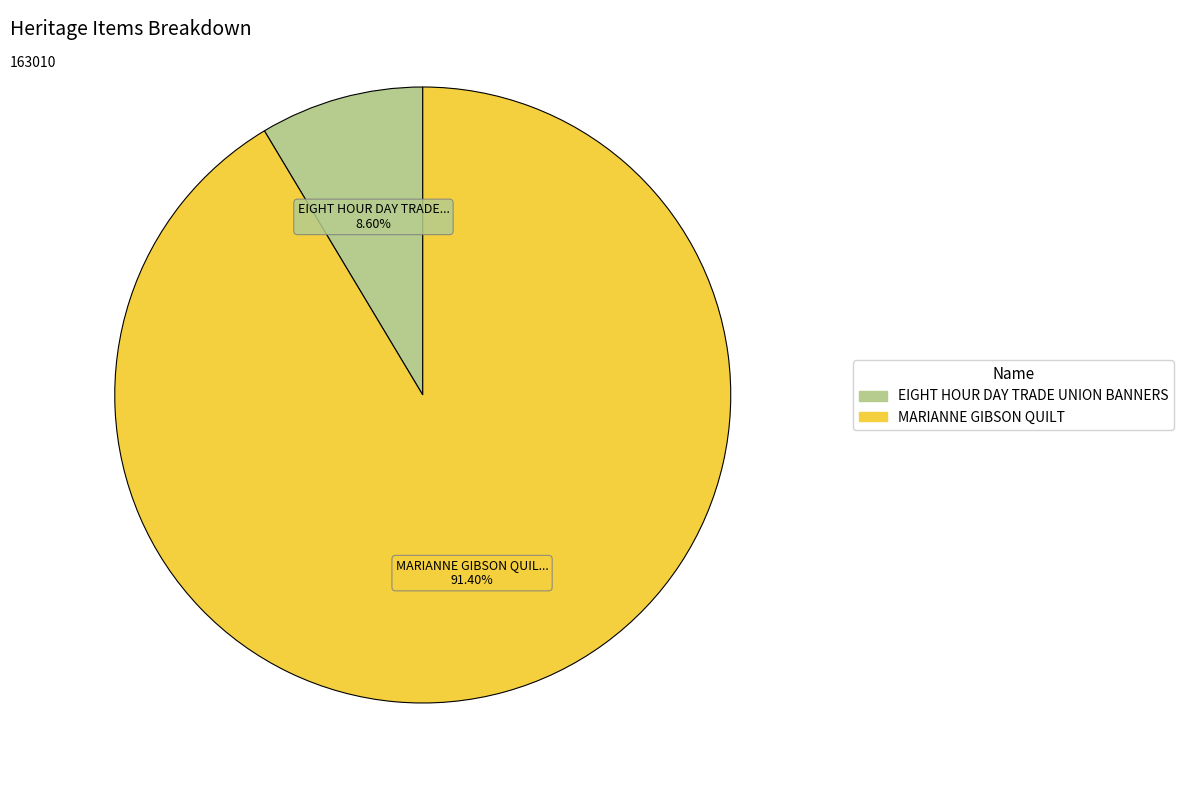

Does EIGHT HOUR DAY TRADE UNION BANNERS represent more than half of the total?

No